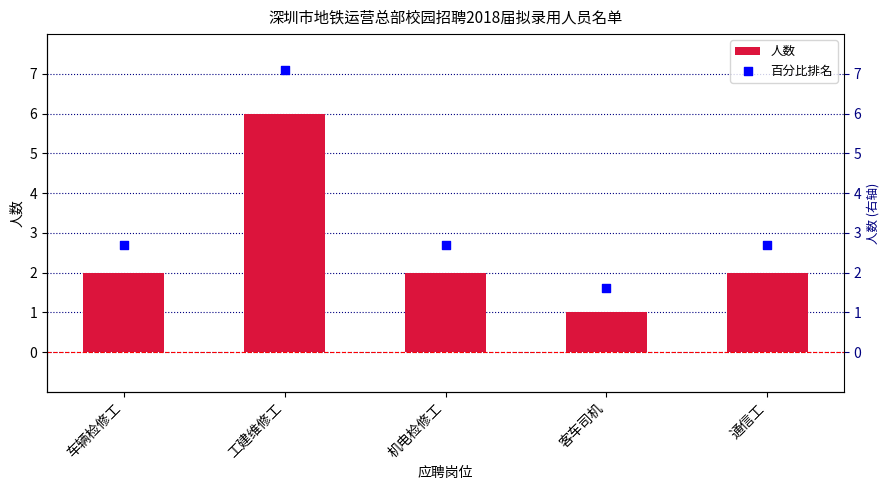

What are all the series names shown in the legend?

人数, 百分比排名